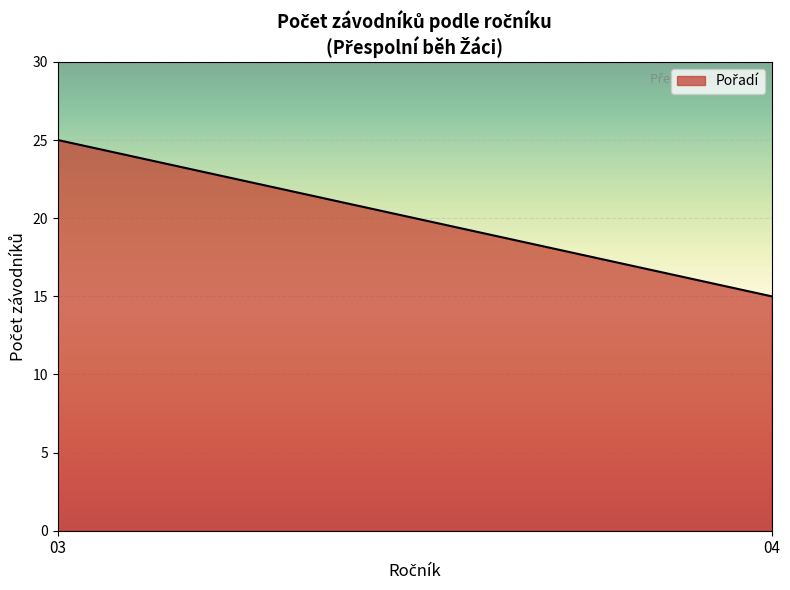

What is the average value?

20